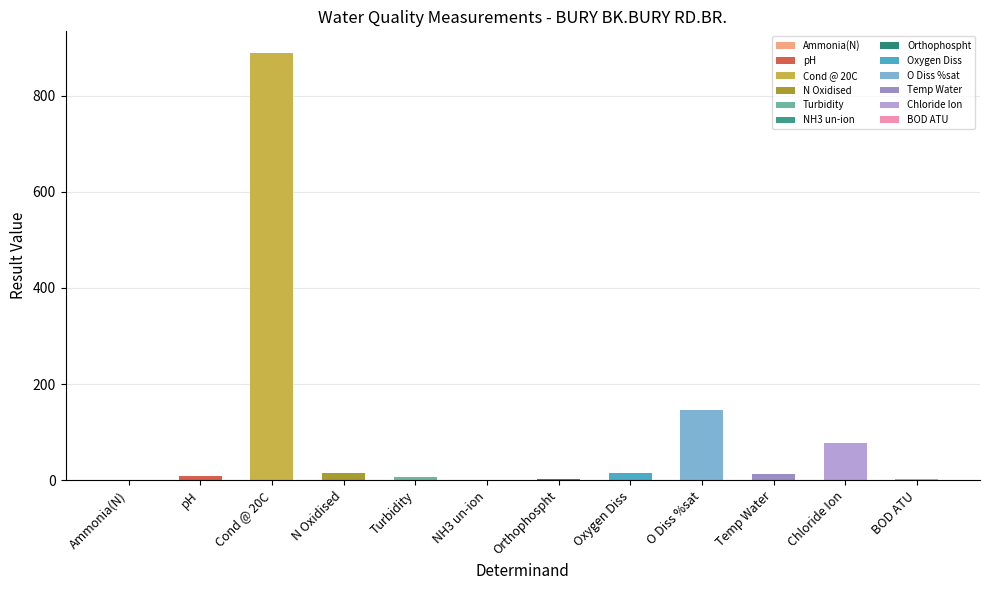

Where is the data nearest to the value 444?

O Diss %sat